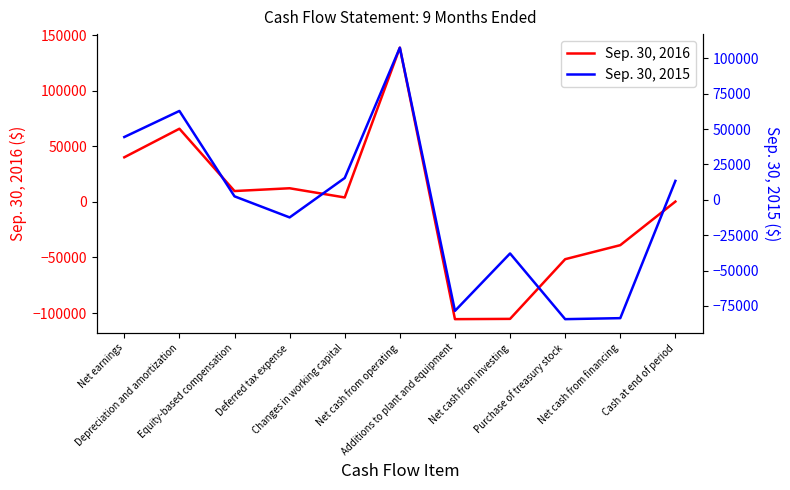

List the labels in order of Sep. 30, 2016 value, largest first.

Net cash from operating, Depreciation and amortization, Net earnings, Deferred tax expense, Equity-based compensation, Changes in working capital, Cash at end of period, Net cash from financing, Purchase of treasury stock, Net cash from investing, Additions to plant and equipment